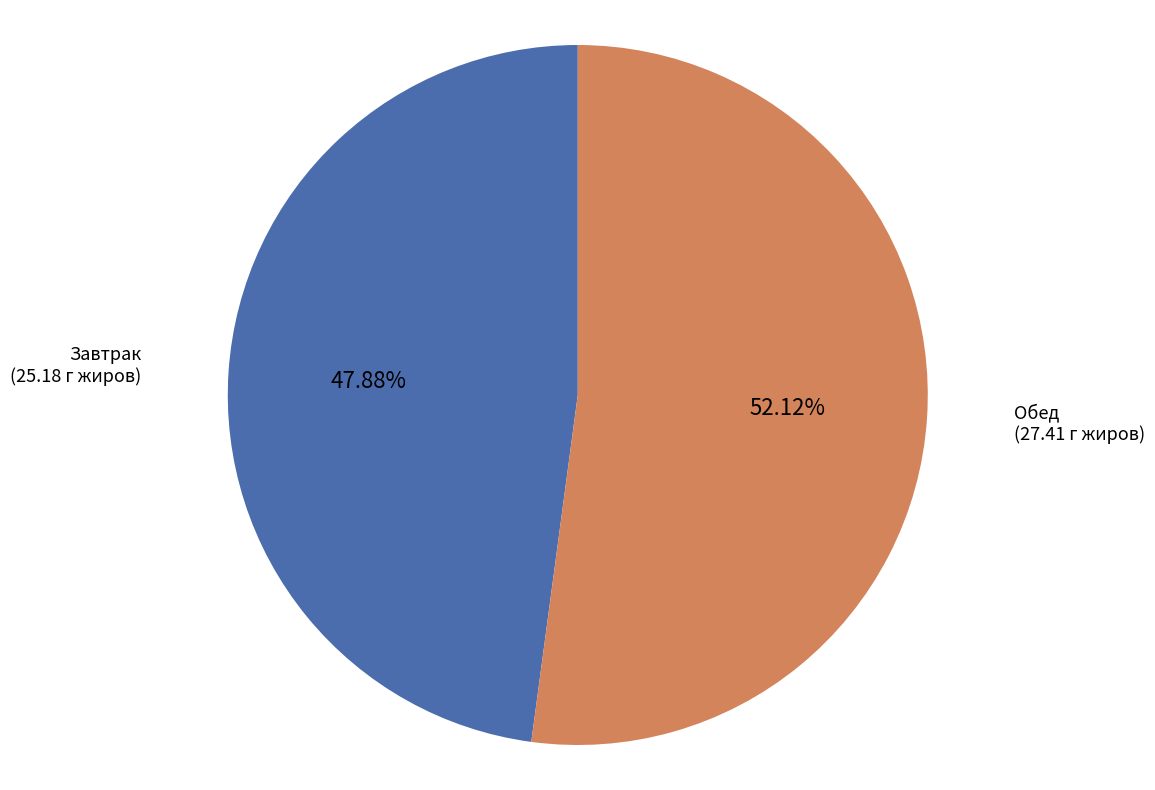

What is the total percentage of Обед and Завтрак?

100.0%